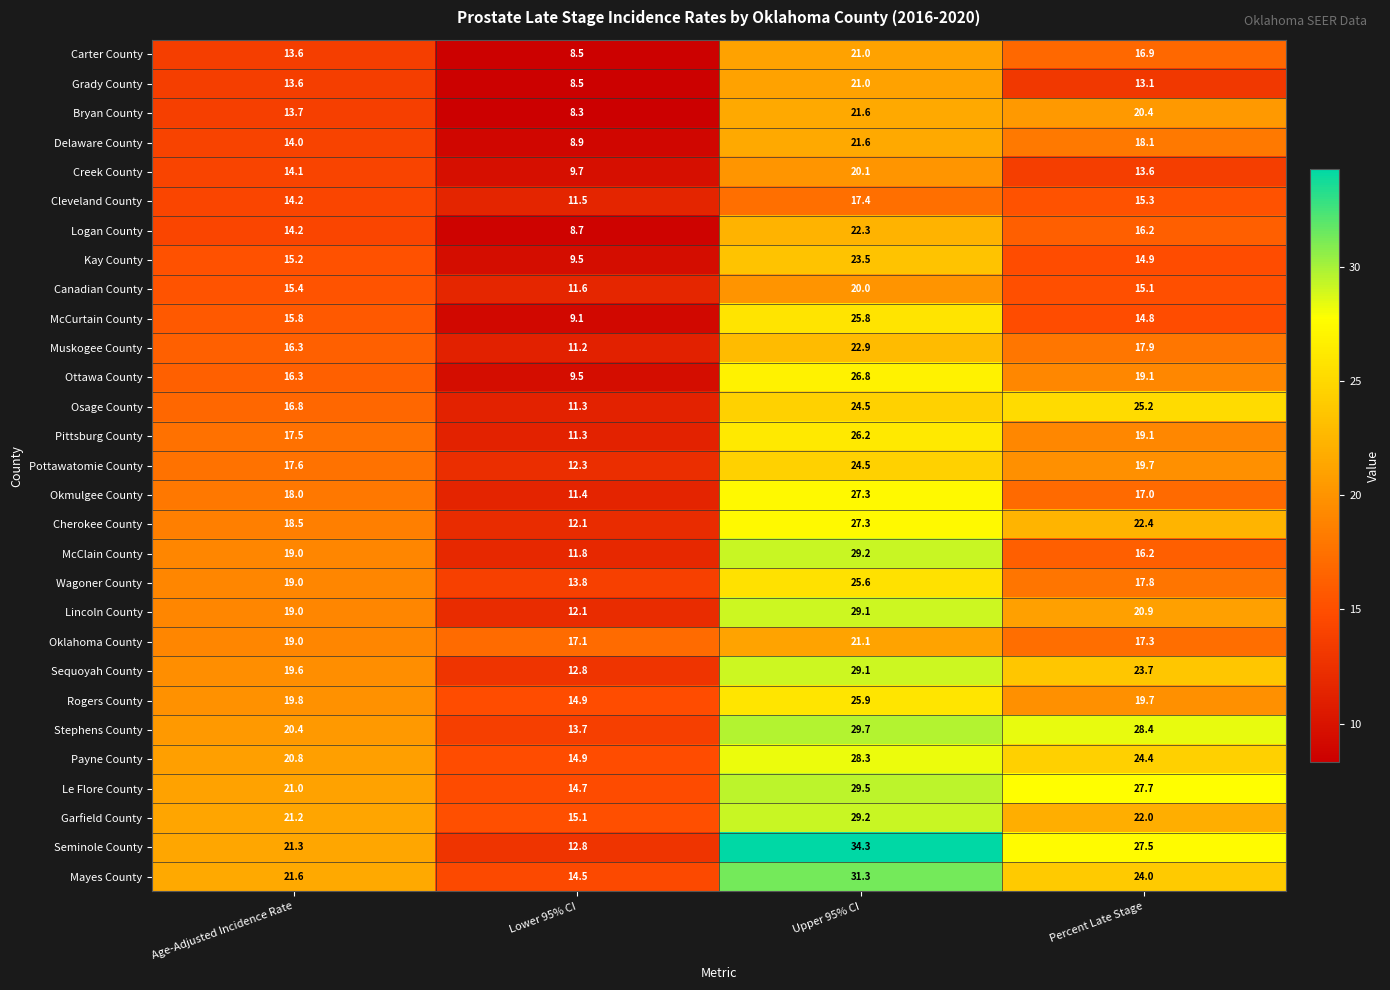

What is the difference between the maximum and minimum values in the Carter County series?

12.5